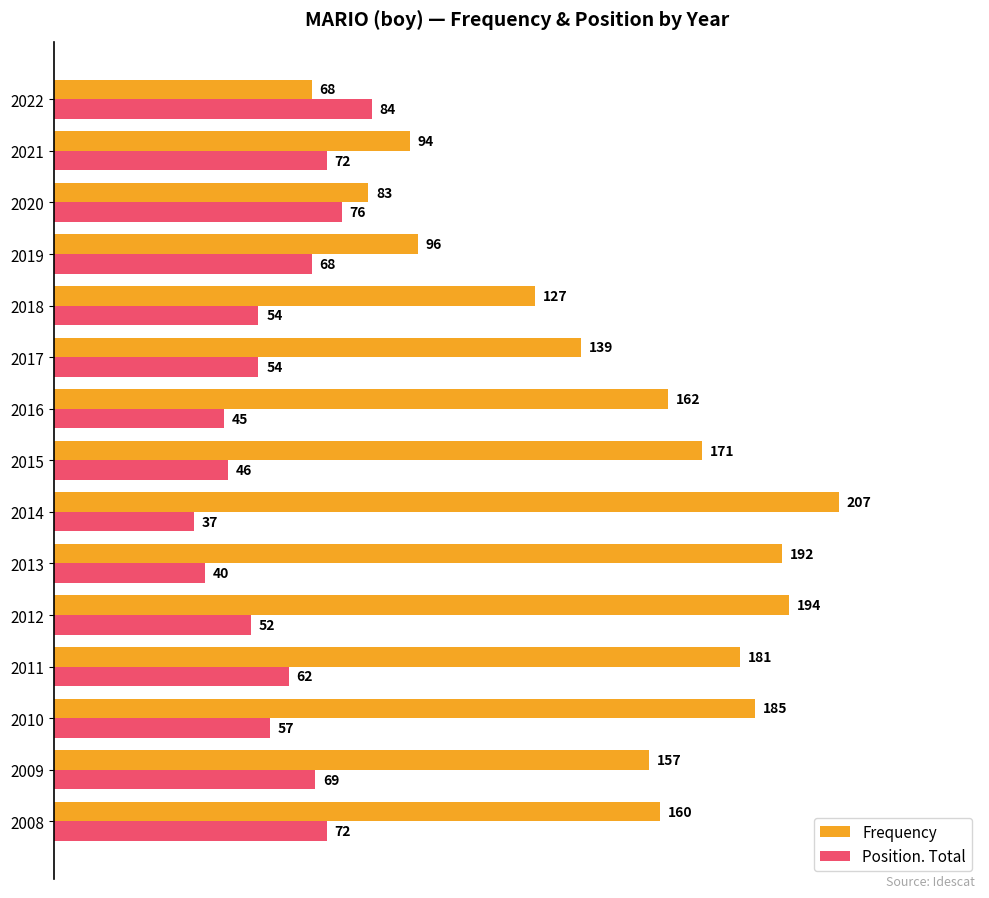

Which series changed the most between 2016 and 2021?

Frequency